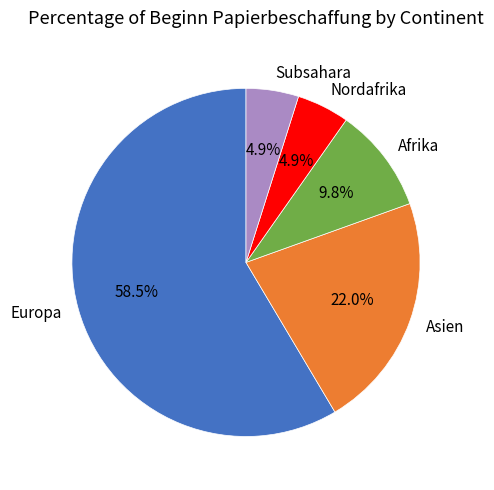

Does any single category account for the majority?

Yes